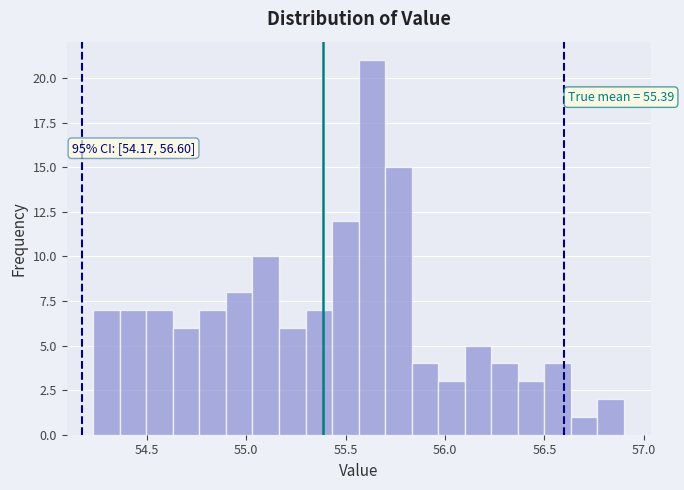

Read against the x-axis, roughly where is the centre of the tallest bar?

55.65